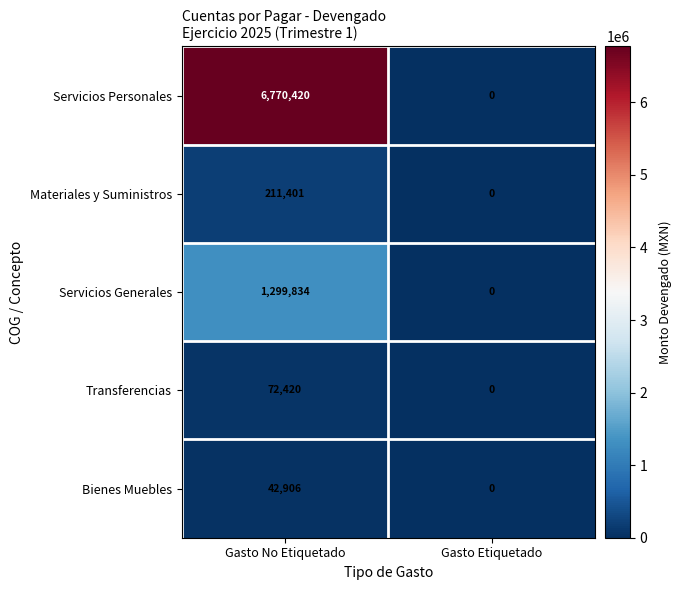

Reading left to right, what are all the values shown in this chart?

Servicios Personales: 6770420	0
Materiales y Suministros: 211401	0
Servicios Generales: 1299834	0
Transferencias: 72420	0
Bienes Muebles: 42906	0